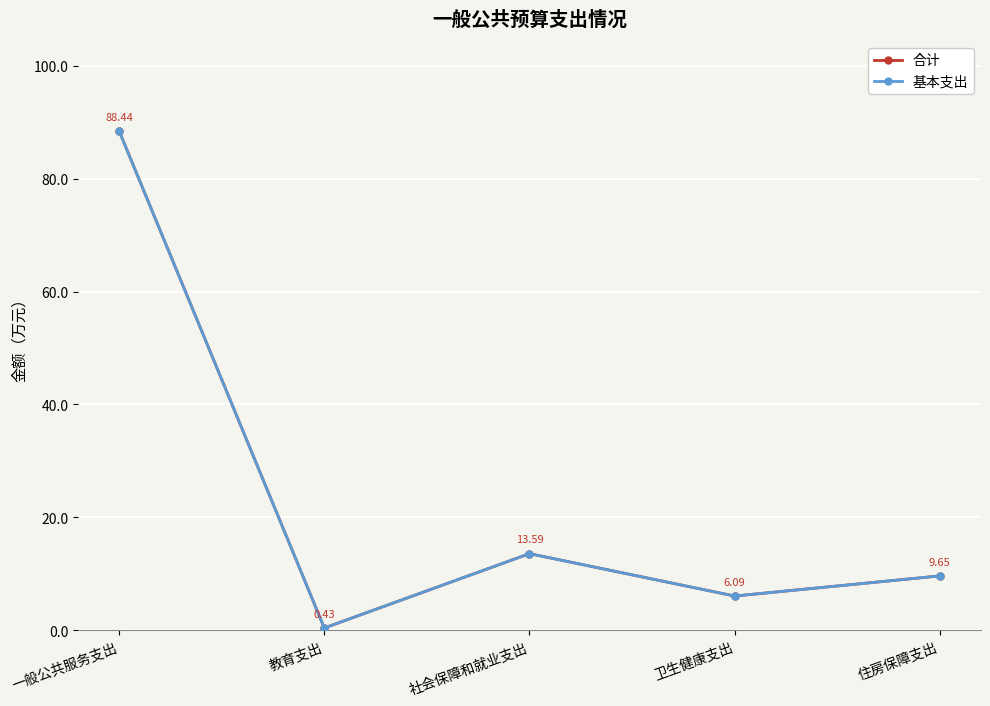

Is the value of 合计 at 卫生健康支出 greater than the value of 基本支出 at 一般公共服务支出?

No